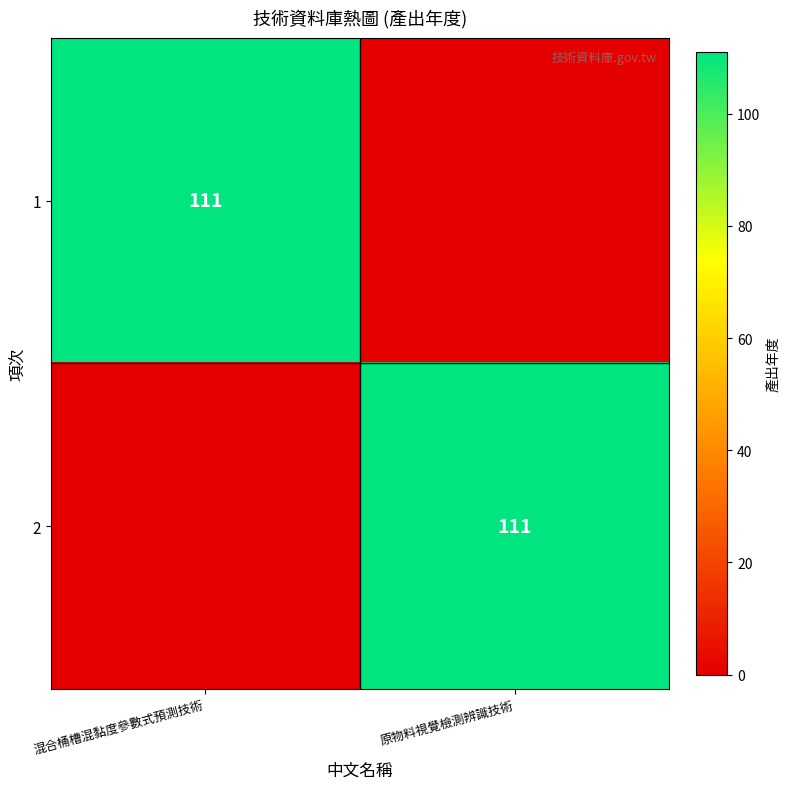

The 1 series shows 111 at 混合桶槽混黏度參數式預測技術. True or false?

True